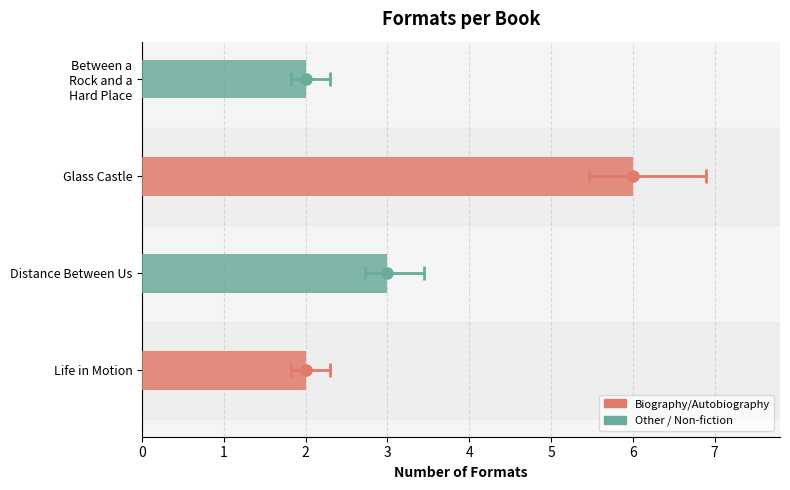

Does the chart contain stacked bars?

No